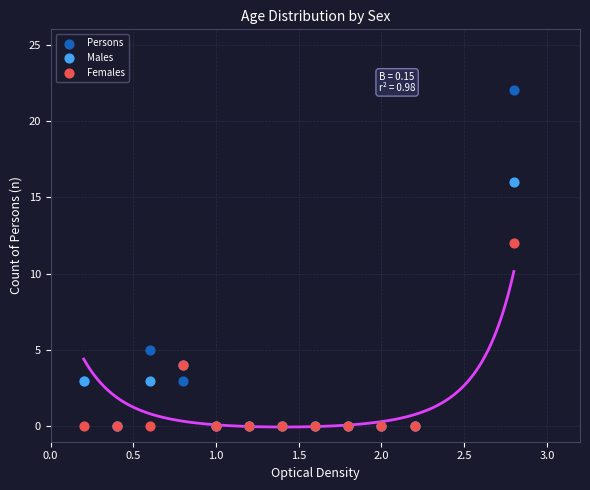

In the Persons series, what Y value is closest to 11?

5